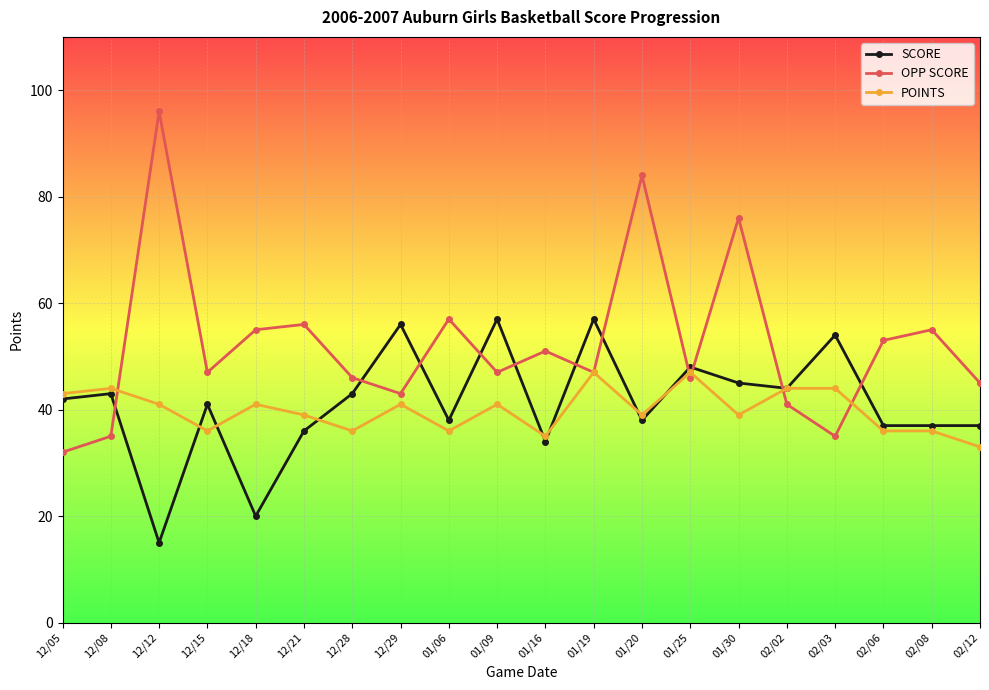

Is the value of SCORE at 02/08 greater than the value of OPP SCORE at 01/20?

No